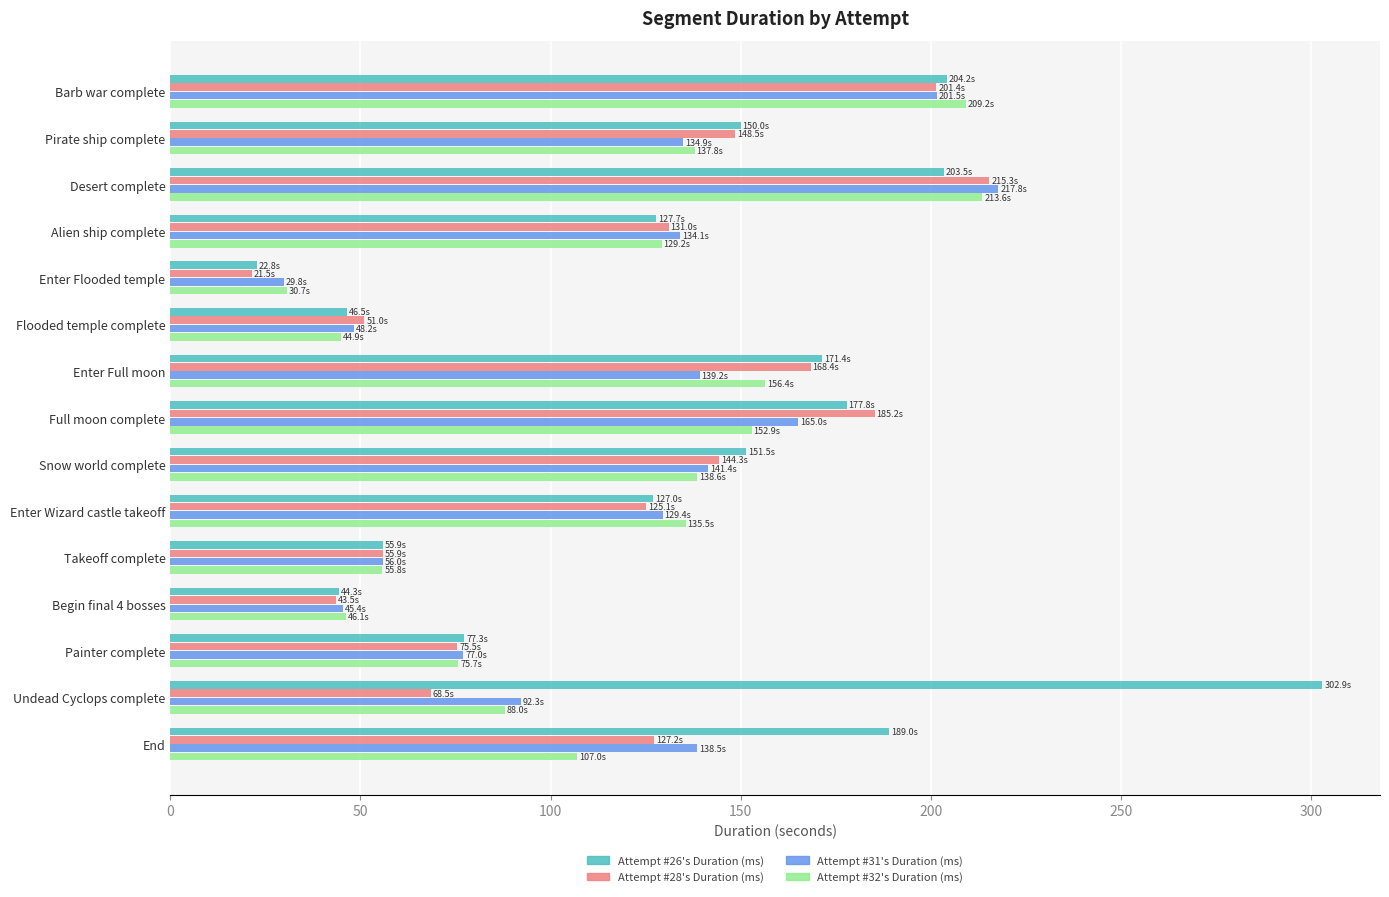

Which category has the highest value in the Attempt #26's Duration (ms) series?

Undead Cyclops complete